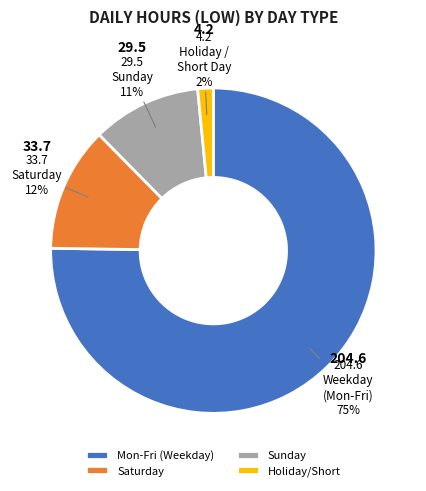

To the nearest percent, what is the average slice percentage?

25%